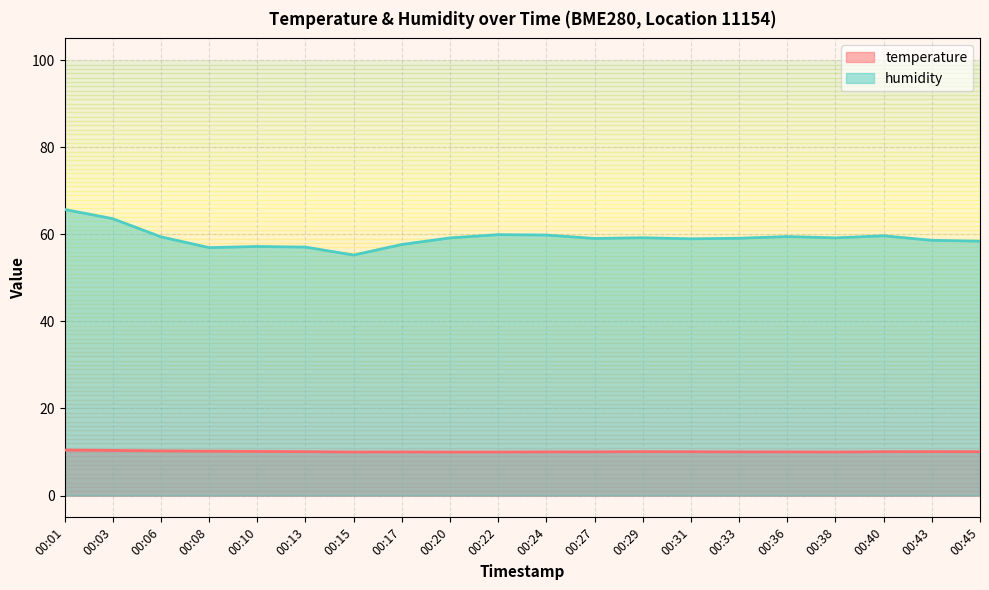

List the series in order of their overall mean, lowest first.

temperature, humidity